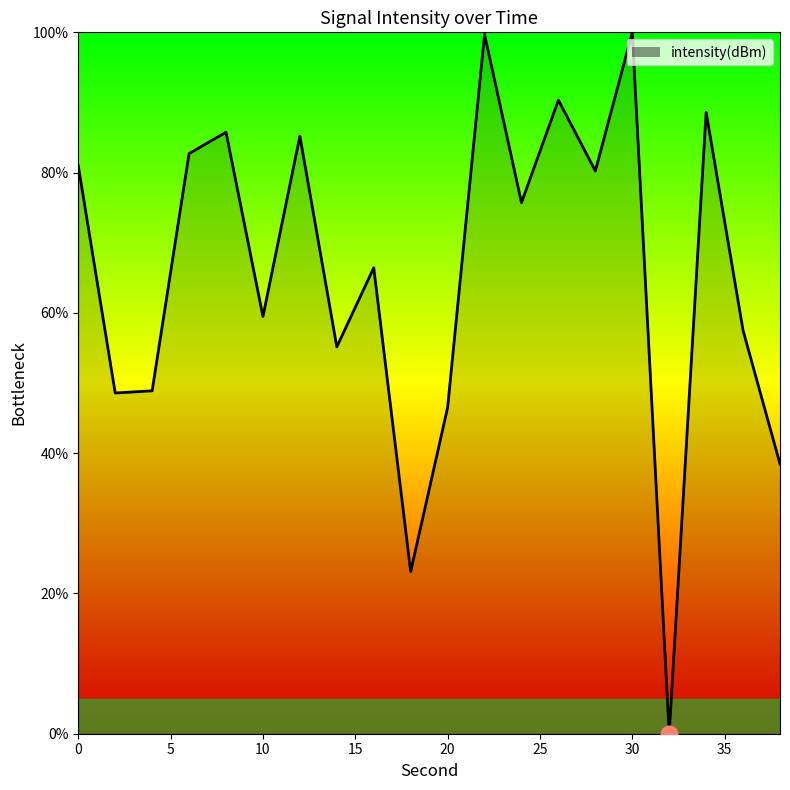

What is the difference between the maximum and minimum values?

100.0